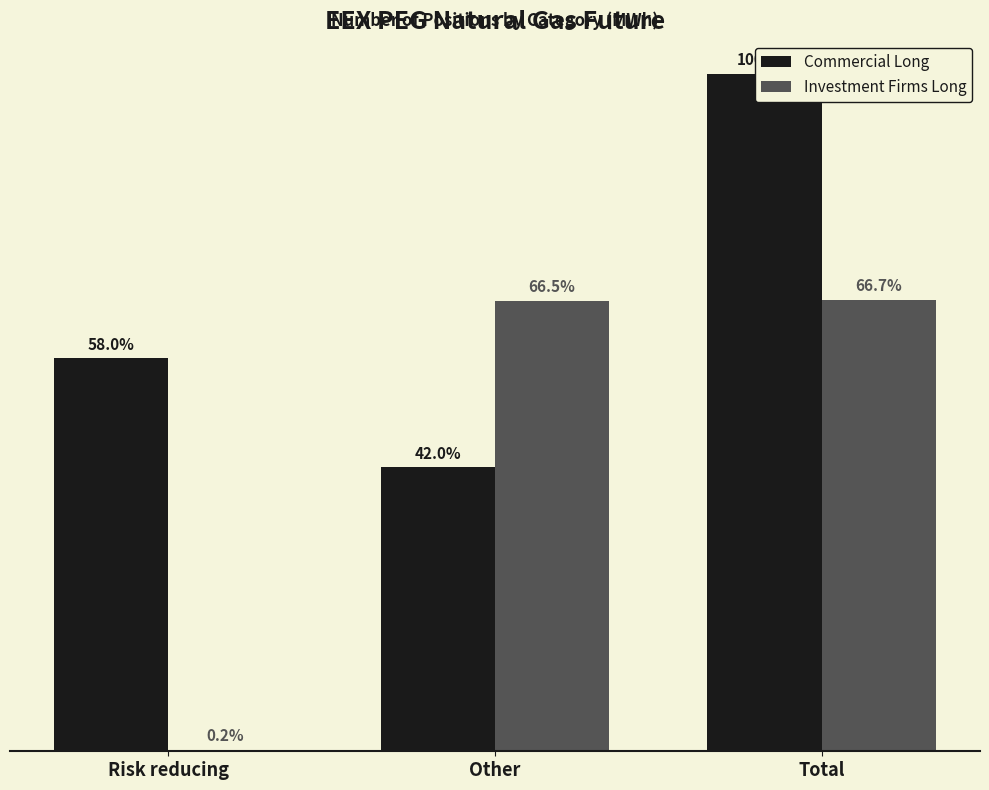

The Investment Firms Long series shows 40388514 at Other. True or false?

True